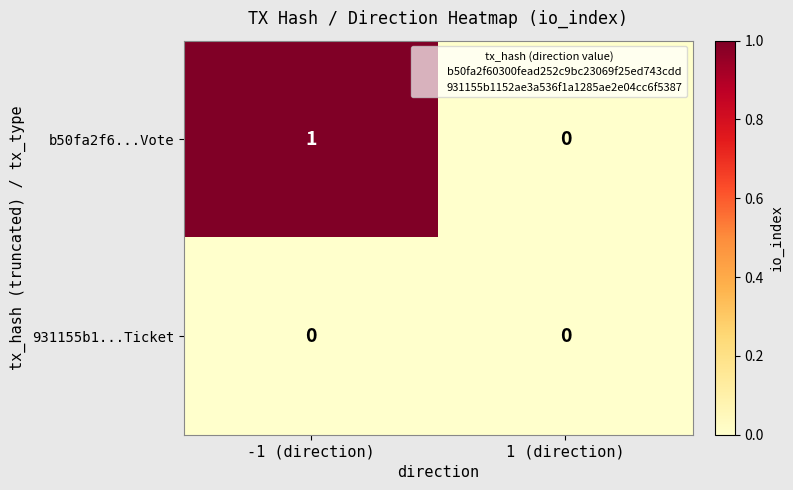

Which series has the largest total across all categories?

b50fa2f6...Vote